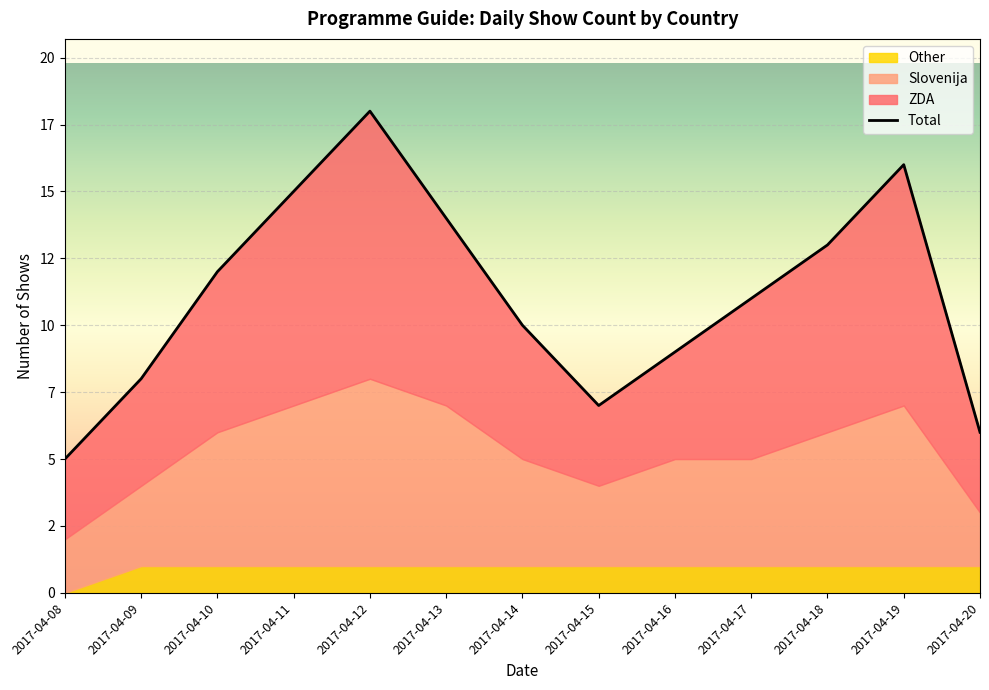

How many interior local peaks (higher than both neighbors) does the data have?

2